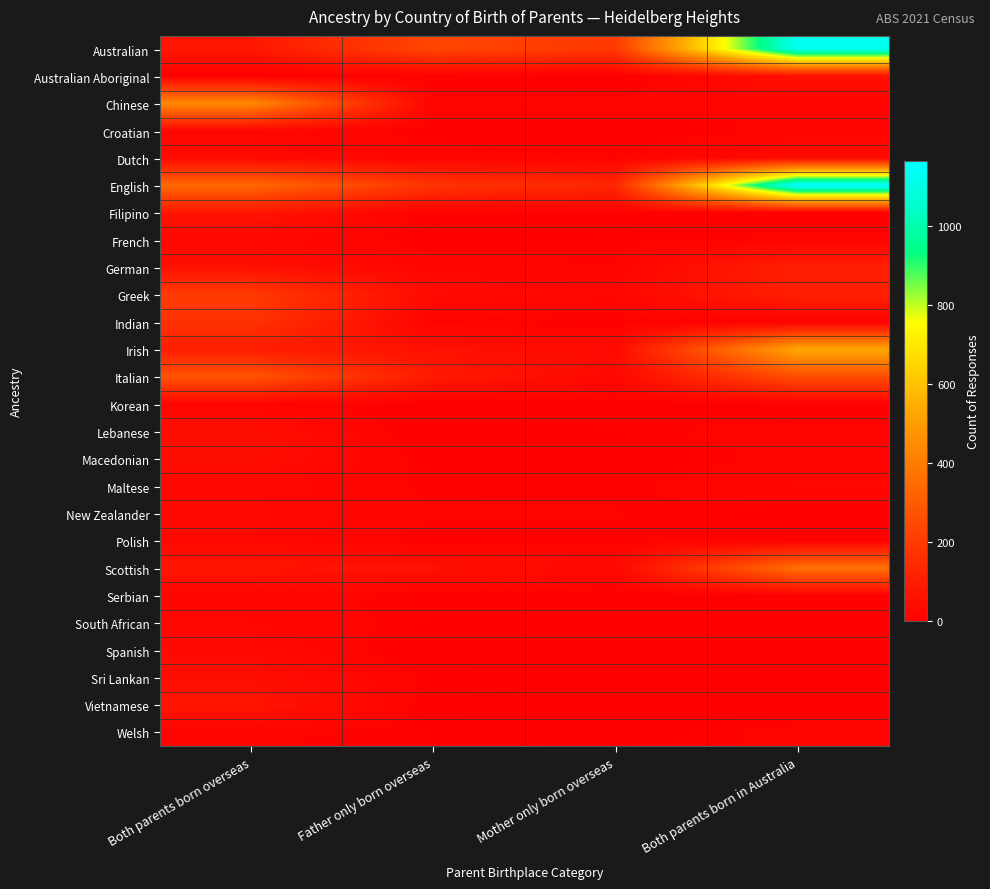

Reading left to right, extract all data points from this chart.

Australian: Both parents born overseas=78	Father only born overseas=235	Mother only born overseas=192	Both parents born in Australia=1127
Australian Aboriginal: Both parents born overseas=0	Father only born overseas=4	Mother only born overseas=0	Both parents born in Australia=57
Chinese: Both parents born overseas=442	Father only born overseas=13	Mother only born overseas=14	Both parents born in Australia=16
Croatian: Both parents born overseas=26	Father only born overseas=4	Mother only born overseas=0	Both parents born in Australia=15
Dutch: Both parents born overseas=33	Father only born overseas=17	Mother only born overseas=11	Both parents born in Australia=38
English: Both parents born overseas=346	Father only born overseas=174	Mother only born overseas=132	Both parents born in Australia=1165
Filipino: Both parents born overseas=72	Father only born overseas=4	Mother only born overseas=5	Both parents born in Australia=4
French: Both parents born overseas=24	Father only born overseas=5	Mother only born overseas=8	Both parents born in Australia=14
German: Both parents born overseas=56	Father only born overseas=18	Mother only born overseas=11	Both parents born in Australia=108
Greek: Both parents born overseas=199	Father only born overseas=37	Mother only born overseas=24	Both parents born in Australia=107
Indian: Both parents born overseas=169	Father only born overseas=8	Mother only born overseas=5	Both parents born in Australia=9
Irish: Both parents born overseas=100	Father only born overseas=58	Mother only born overseas=37	Both parents born in Australia=531
Italian: Both parents born overseas=281	Father only born overseas=90	Mother only born overseas=27	Both parents born in Australia=260
Korean: Both parents born overseas=13	Father only born overseas=0	Mother only born overseas=3	Both parents born in Australia=0
Lebanese: Both parents born overseas=51	Father only born overseas=0	Mother only born overseas=9	Both parents born in Australia=17
Macedonian: Both parents born overseas=47	Father only born overseas=5	Mother only born overseas=0	Both parents born in Australia=16
Maltese: Both parents born overseas=26	Father only born overseas=9	Mother only born overseas=9	Both parents born in Australia=22
New Zealander: Both parents born overseas=30	Father only born overseas=13	Mother only born overseas=12	Both parents born in Australia=4
Polish: Both parents born overseas=27	Father only born overseas=6	Mother only born overseas=8	Both parents born in Australia=13
Scottish: Both parents born overseas=71	Father only born overseas=57	Mother only born overseas=31	Both parents born in Australia=365
Serbian: Both parents born overseas=18	Father only born overseas=6	Mother only born overseas=0	Both parents born in Australia=3
South African: Both parents born overseas=21	Father only born overseas=7	Mother only born overseas=0	Both parents born in Australia=0
Spanish: Both parents born overseas=32	Father only born overseas=0	Mother only born overseas=0	Both parents born in Australia=7
Sri Lankan: Both parents born overseas=46	Father only born overseas=8	Mother only born overseas=4	Both parents born in Australia=4
Vietnamese: Both parents born overseas=72	Father only born overseas=4	Mother only born overseas=0	Both parents born in Australia=3
Welsh: Both parents born overseas=13	Father only born overseas=7	Mother only born overseas=3	Both parents born in Australia=15